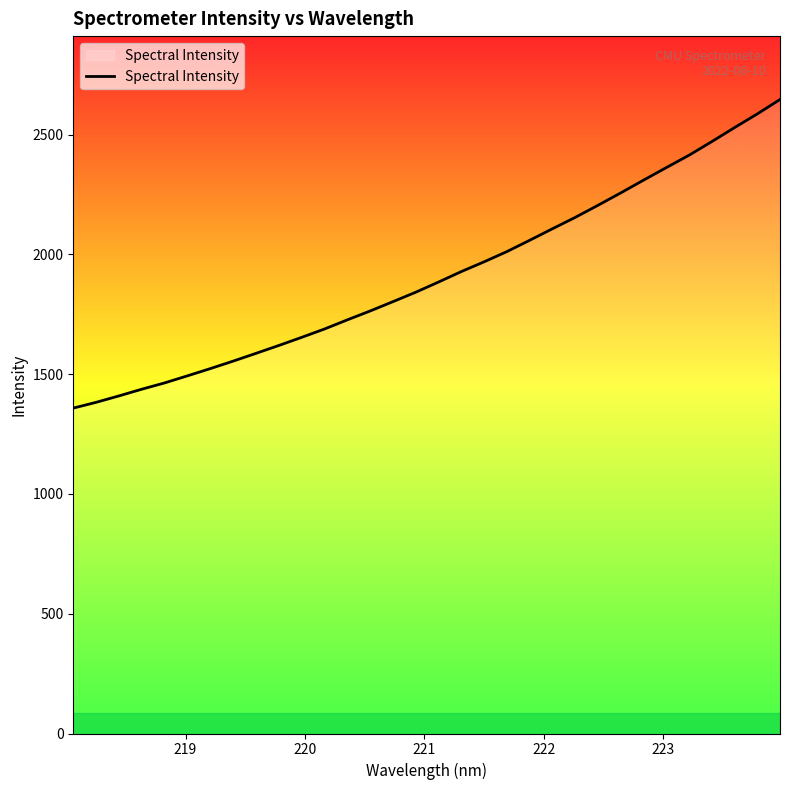

What is the maximum value shown in the chart?

2646.4